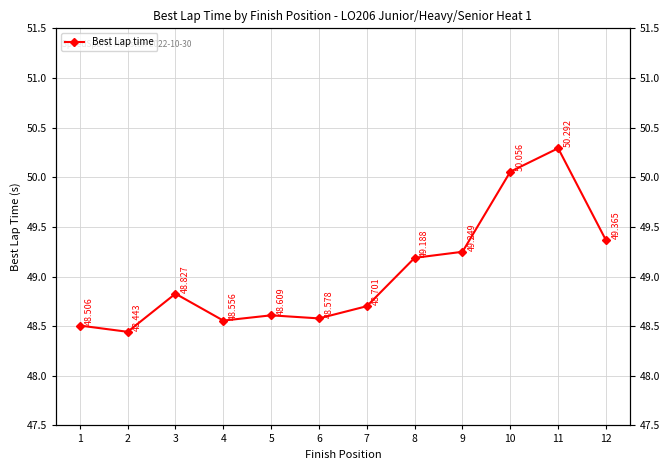

At which label is the value closest to 49?

3